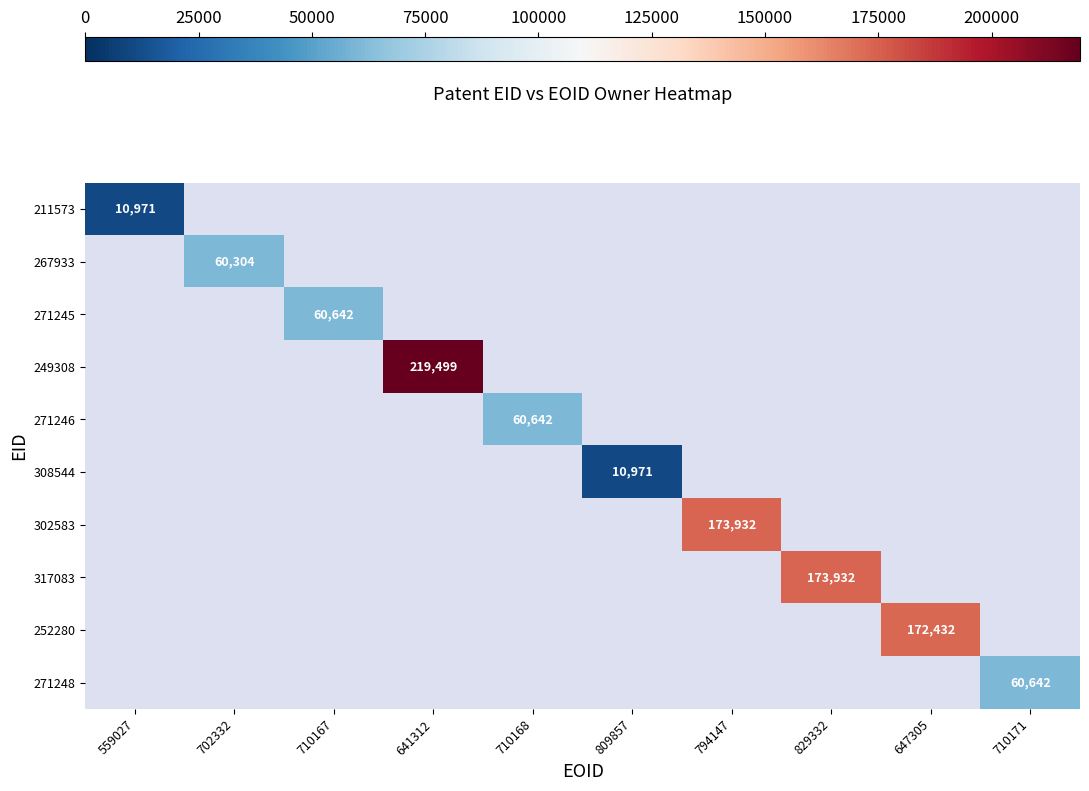

The 252280 series shows 97353 at 710167. True or false?

False